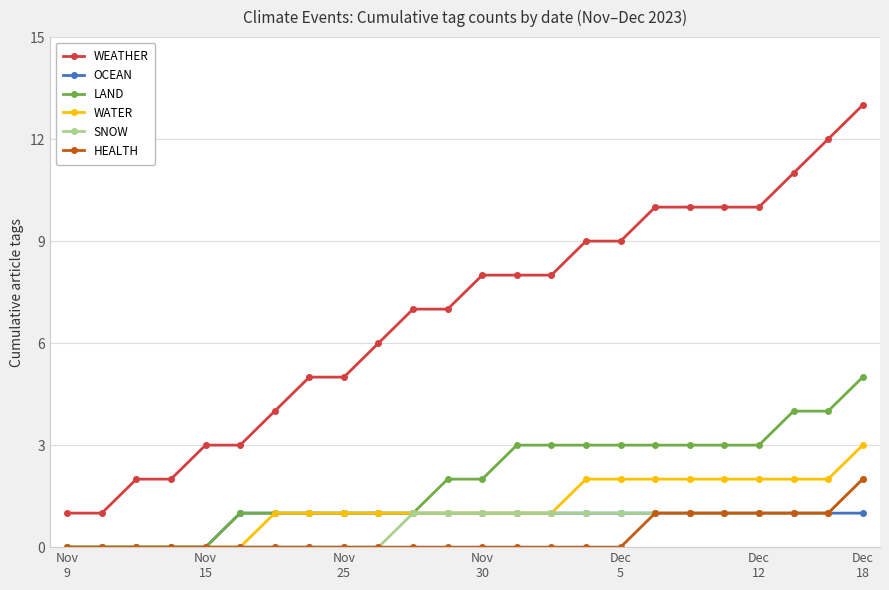

Which series has the widest spread of values?

WEATHER